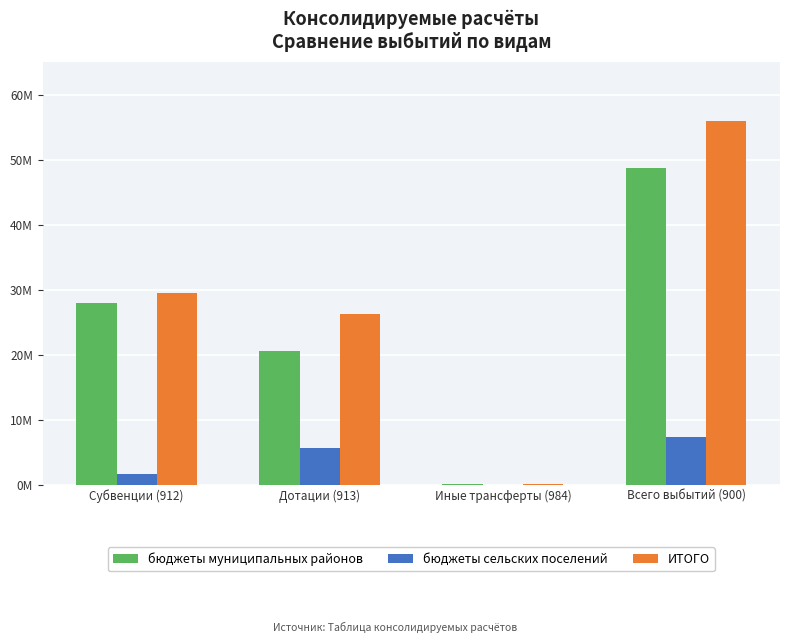

What are all the series names shown in the legend?

бюджеты муниципальных районов, бюджеты сельских поселений, ИТОГО